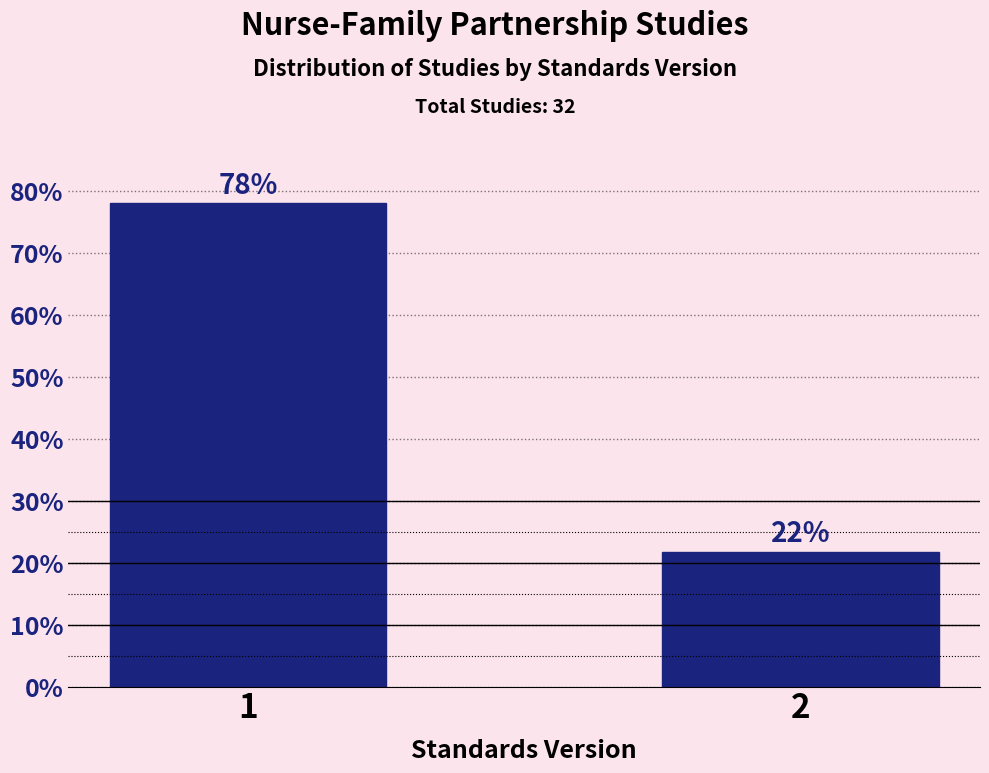

What is the value of the 1st bar from the left?

78.1